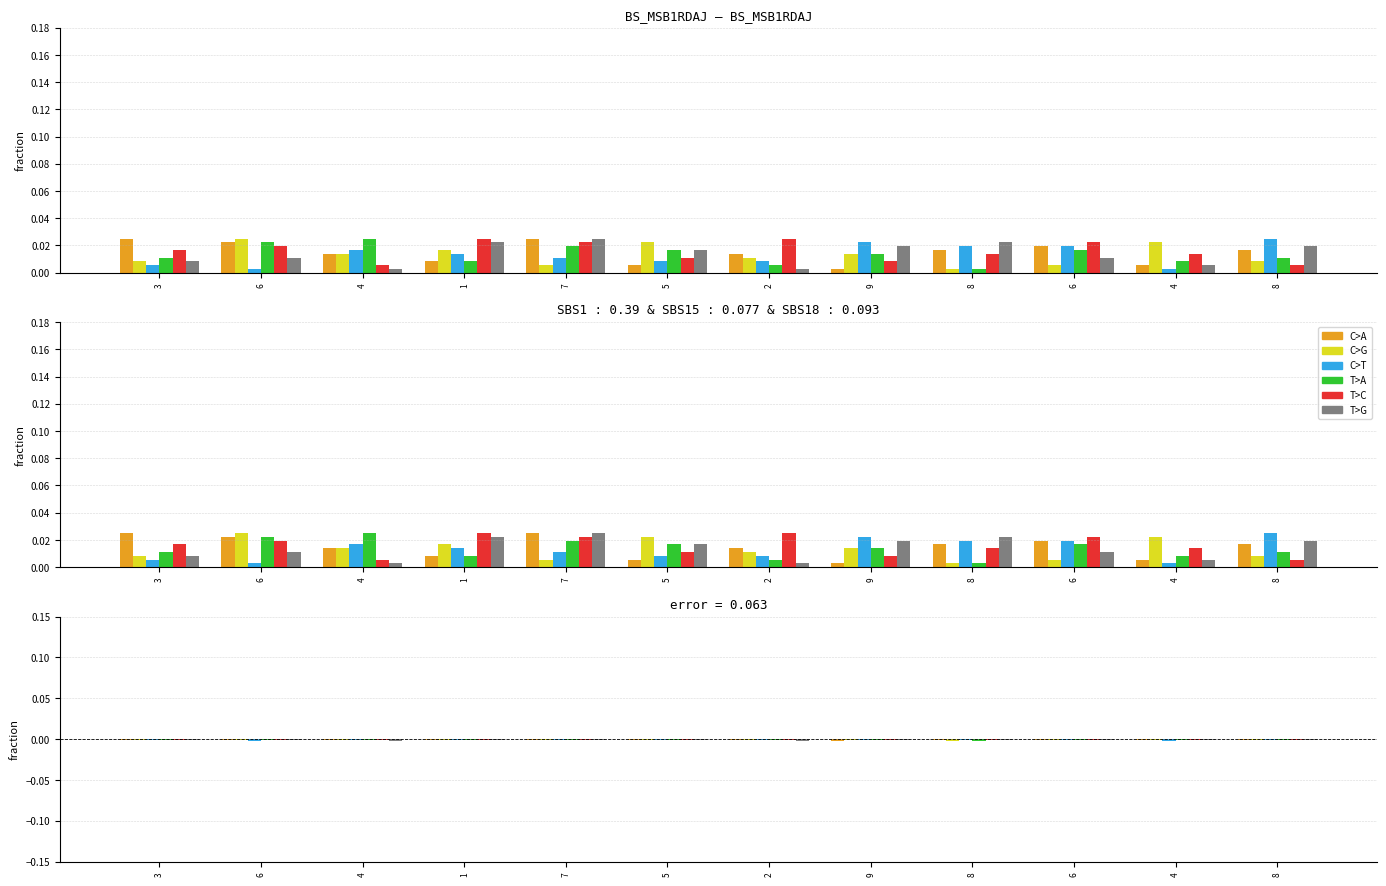

What is the label of the 4th bar from the left?

1